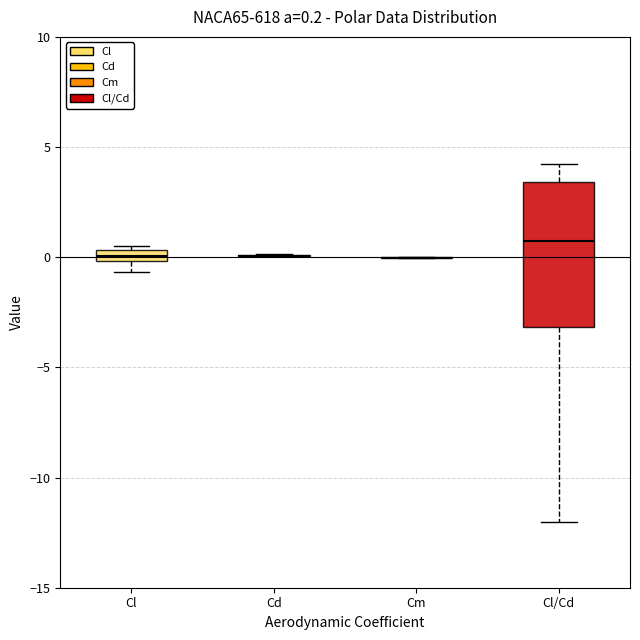

Which box is the tallest, from its lower edge to its upper edge?

Cl/Cd